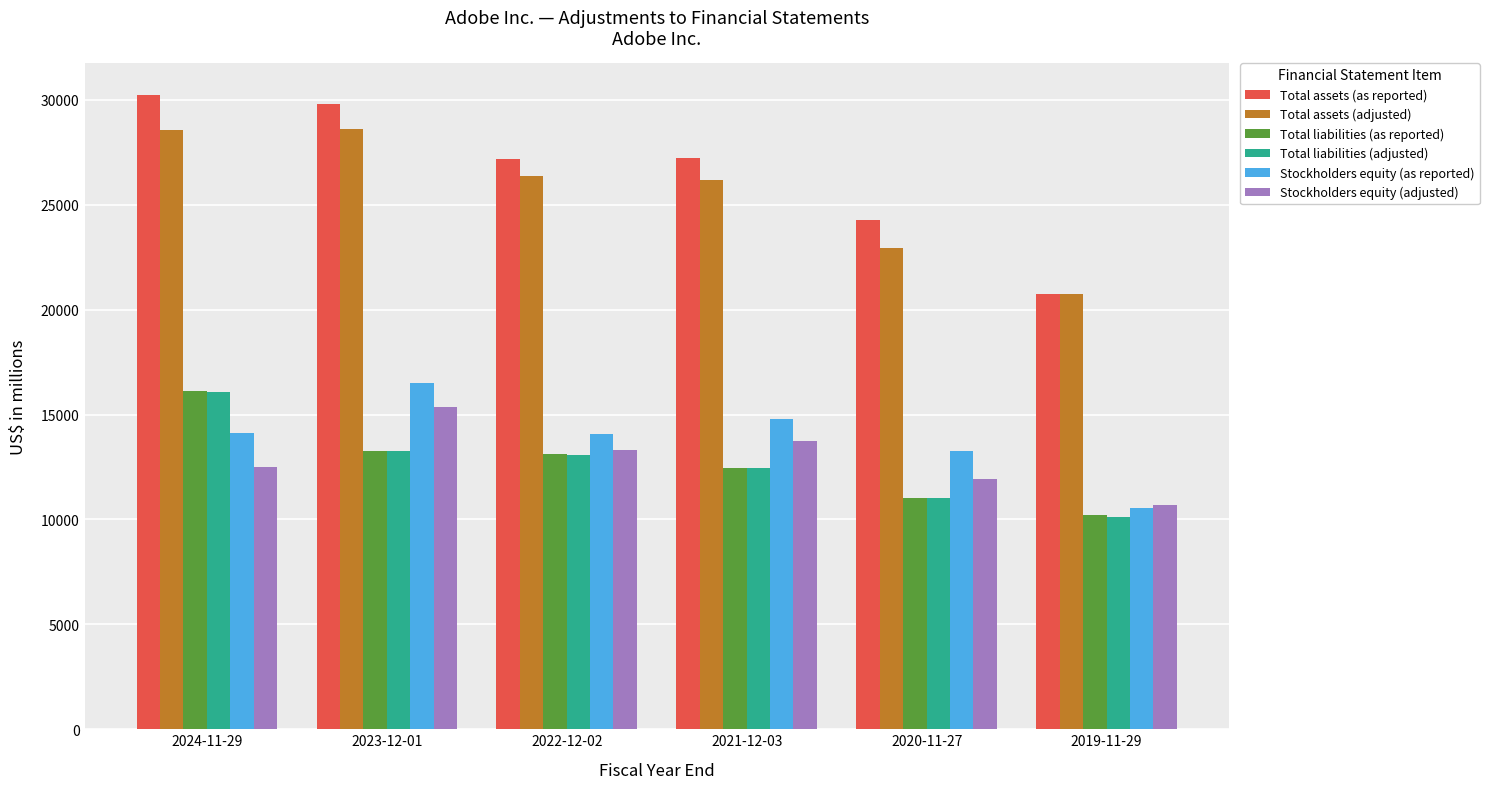

The value of Total assets (as reported) at 2021-12-03 is 44532. True or false?

False